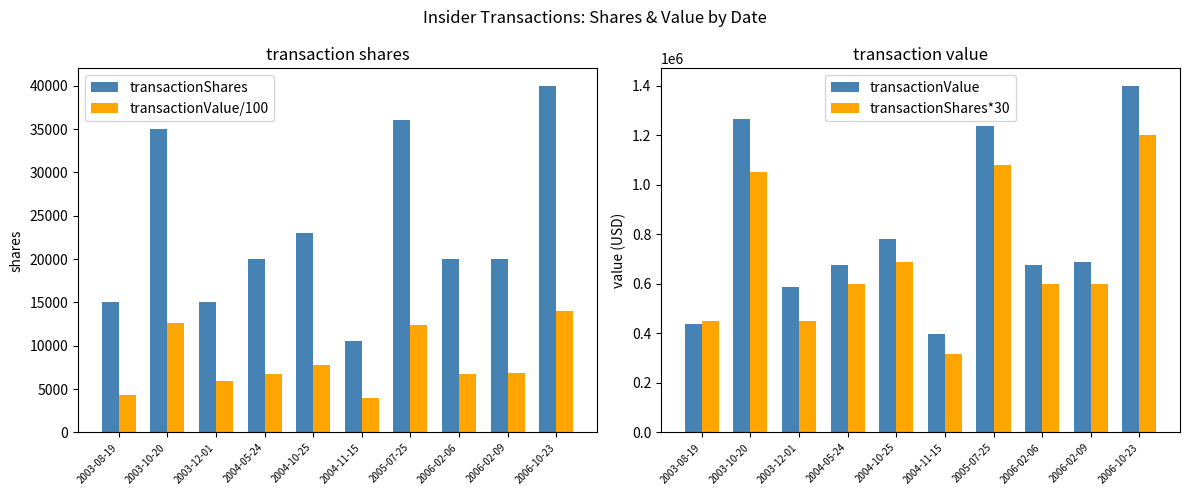

What is the smallest value displayed?

3973.4